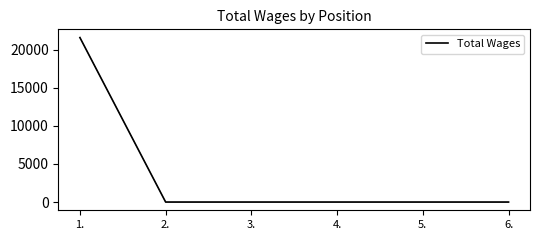

What is the change in value from 1. to 2.?

-21600